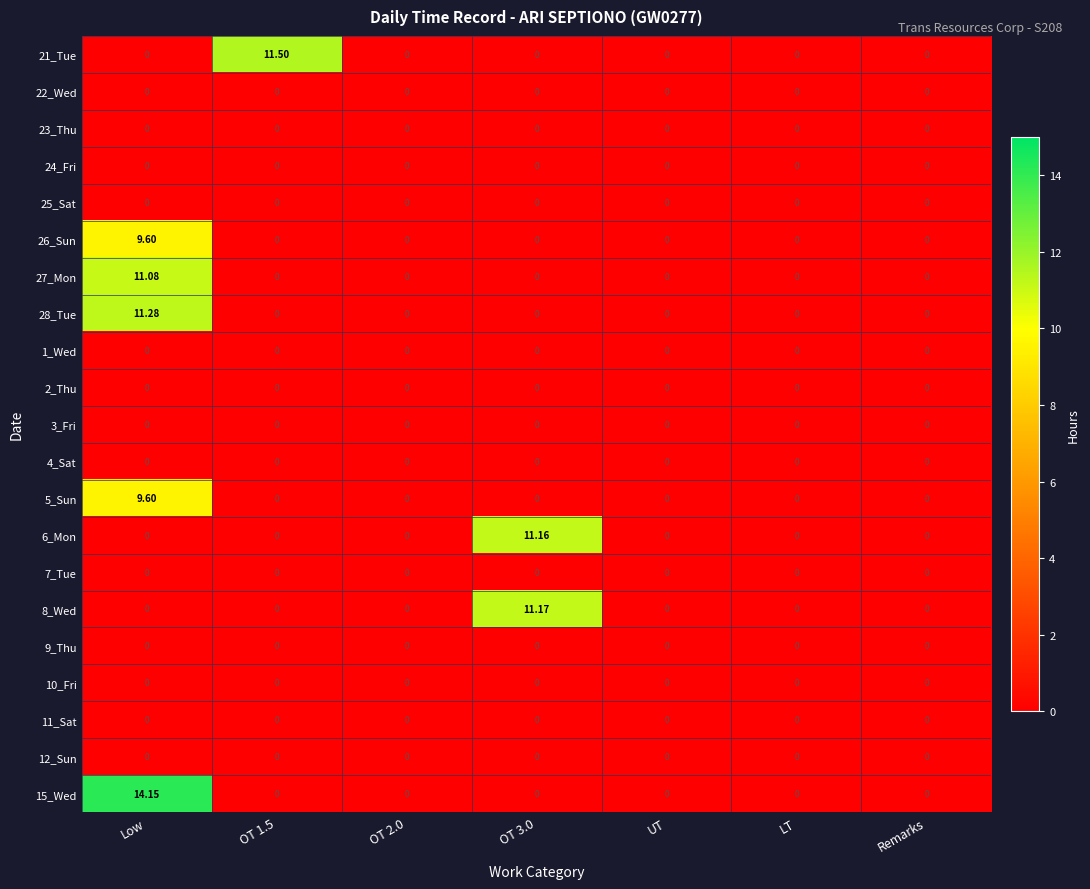

At which category does the chart reach its peak across all series?

Low